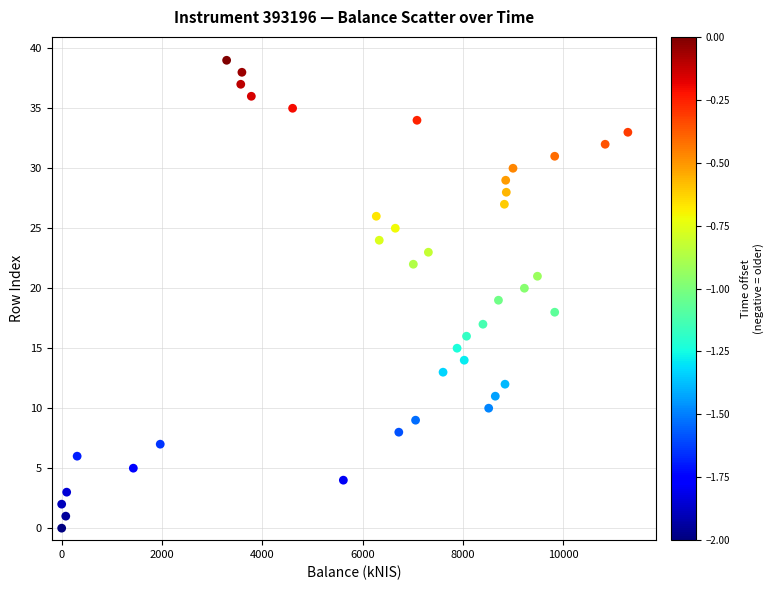

What is the range of Y values (max minus min)?

39